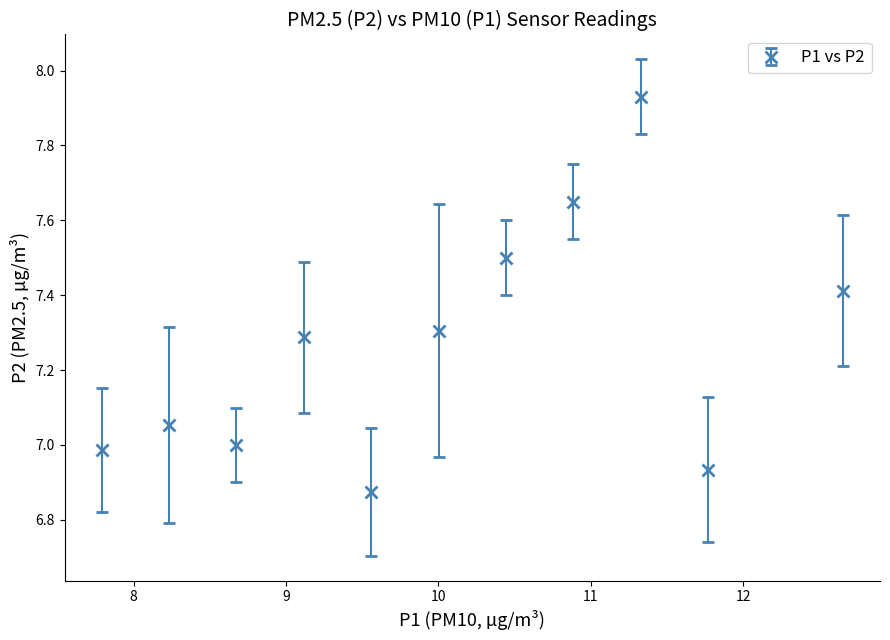

What is the value of the 1st point from the left?

7.0